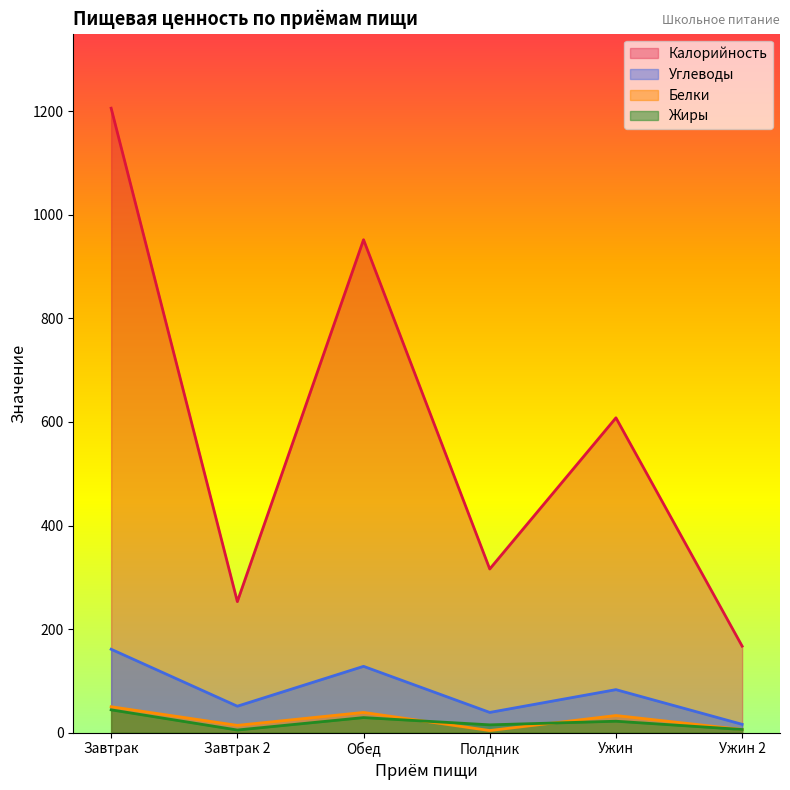

In Калорийность, how many points are higher than both neighbors (excluding endpoints)?

2